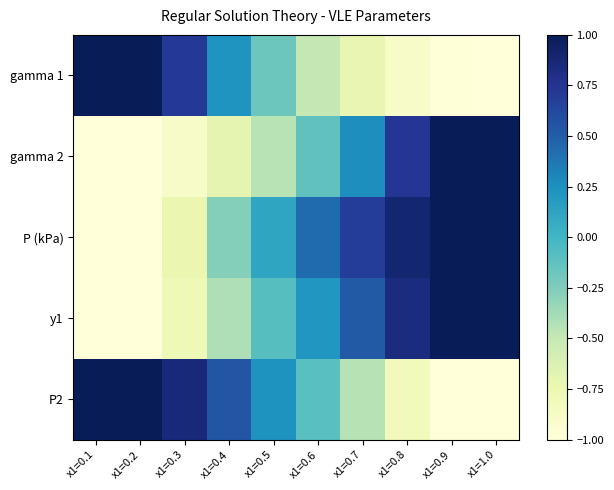

List the series in order of their peak value, highest first.

gamma 1, gamma 2, y1, P2, P (kPa)